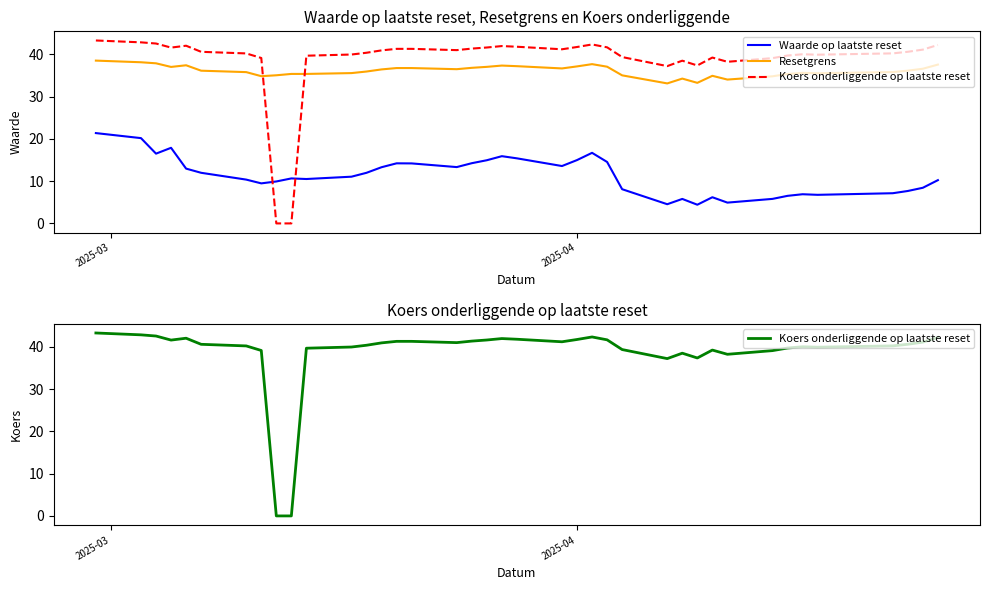

True or false: Resetgrens has more than 2 points higher than both neighbors.

True